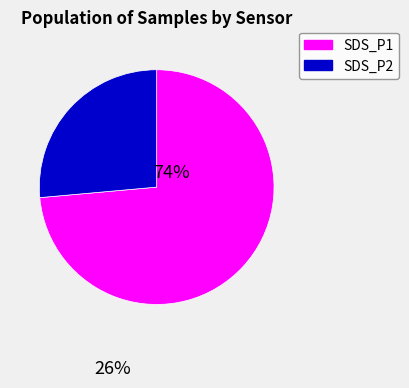

Approximately how many times larger is the value at SDS_P1 compared to SDS_P2?

2.8